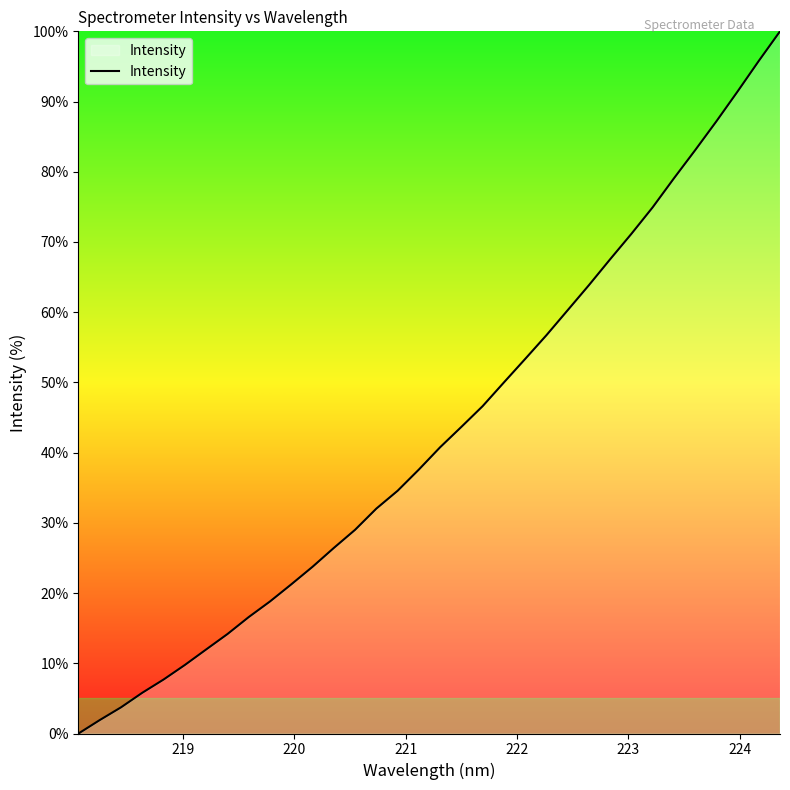

What is the difference between the maximum and minimum values?

100.0